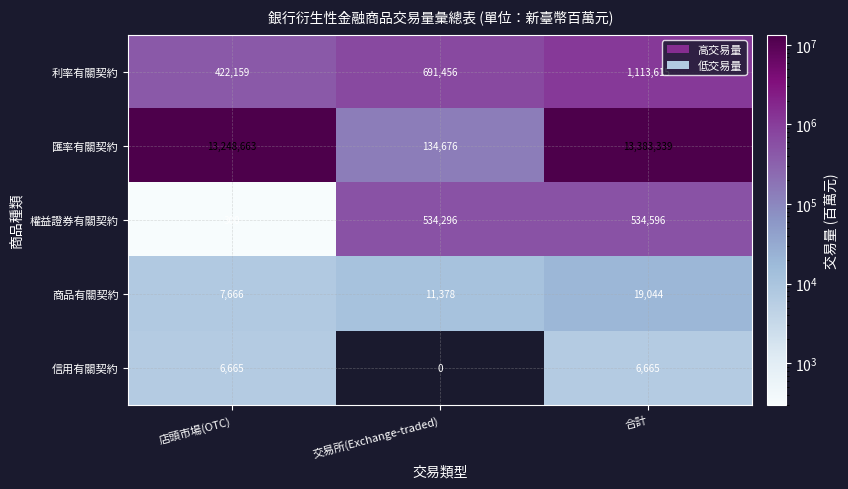

What is the maximum value shown in the chart?

13383339.0